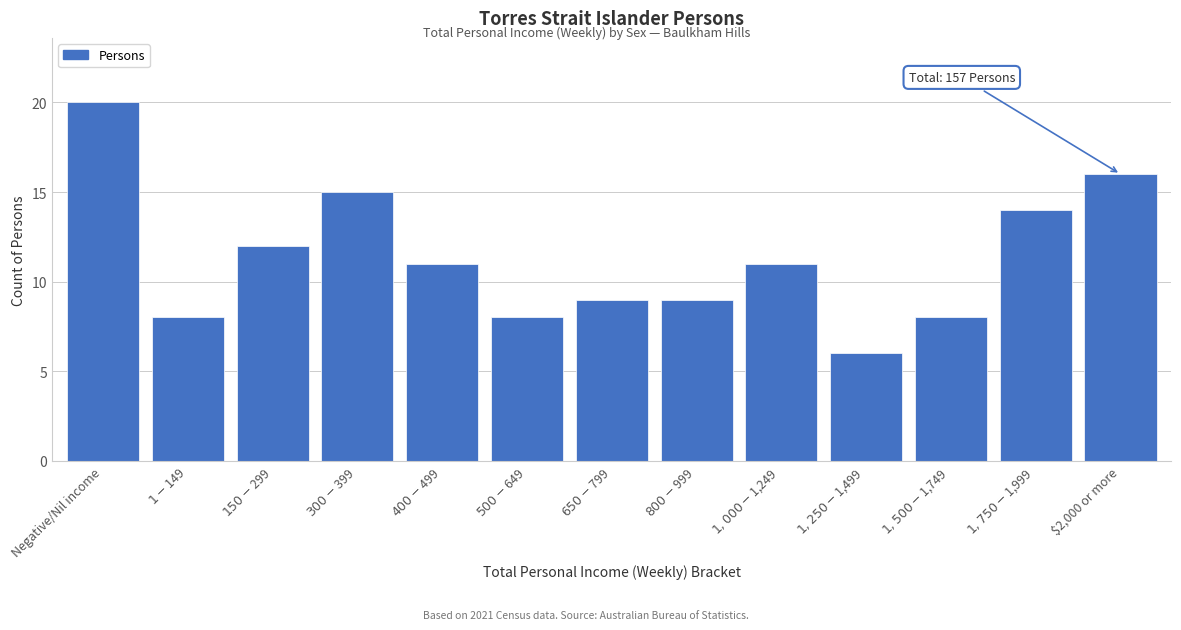

Reading left to right, what are all the values shown in this chart?

20	8	12	15	11	8	9	9	11	6	8	14	16